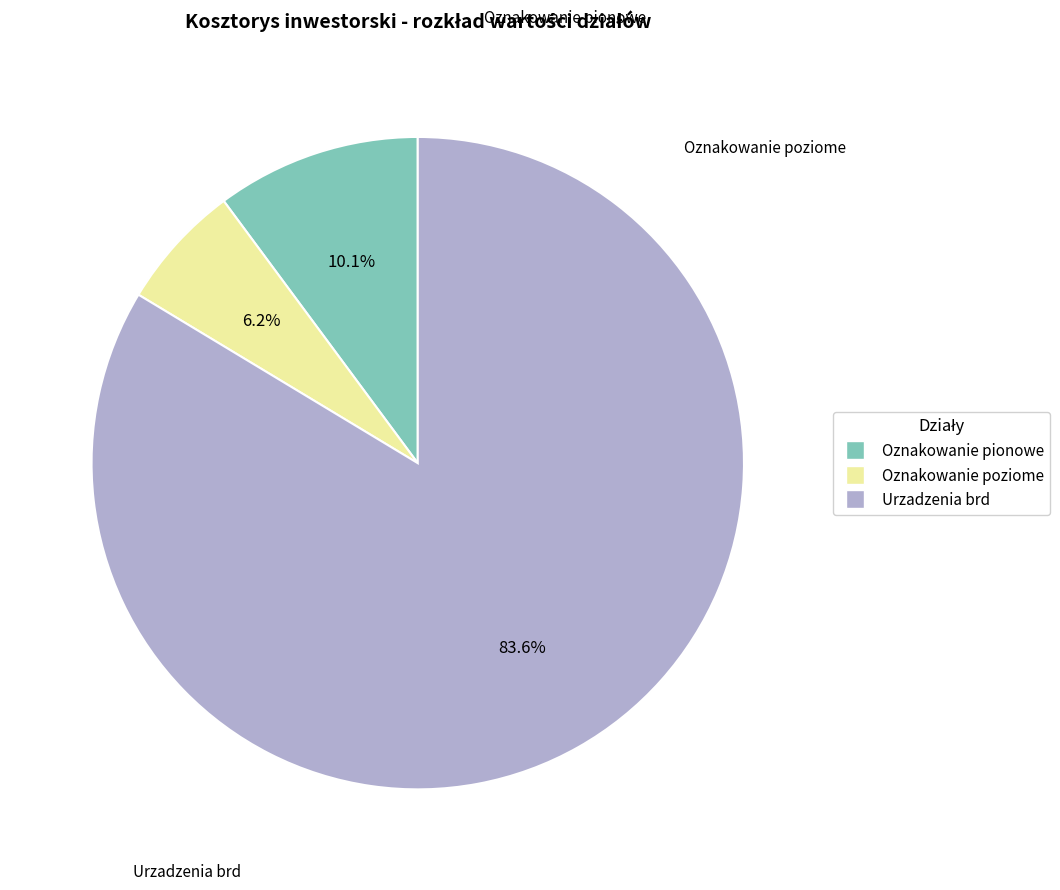

Combined, do Urzadzenia brd and Oznakowanie poziome account for over 50%?

Yes